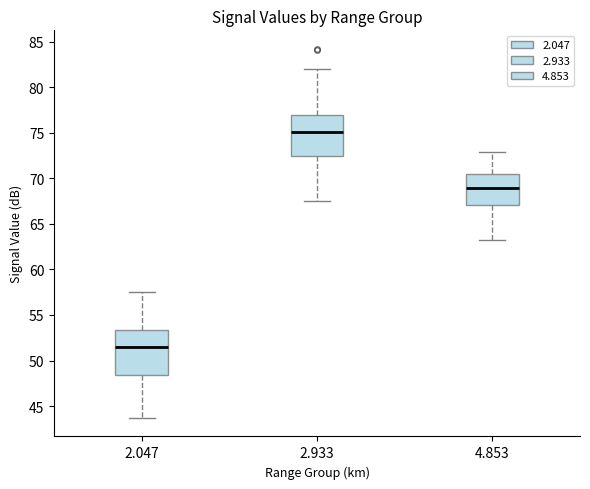

Which box is the tallest, from its lower edge to its upper edge?

2.047